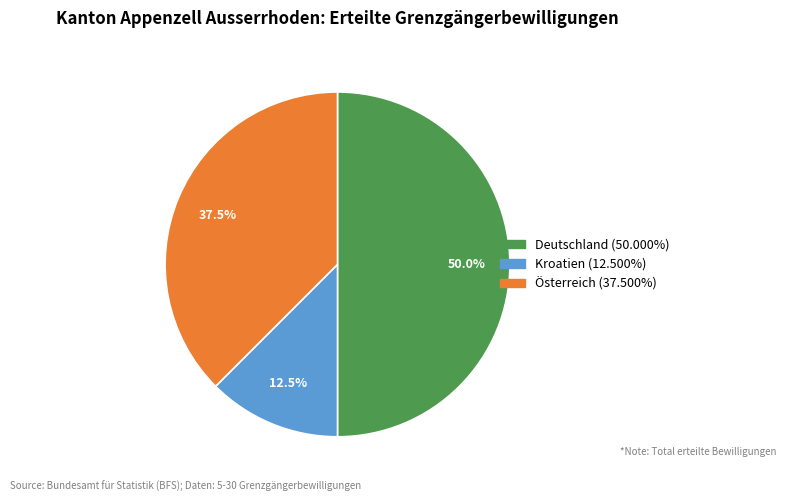

What is the ratio of the value at Kroatien to the value at Österreich?

0.3